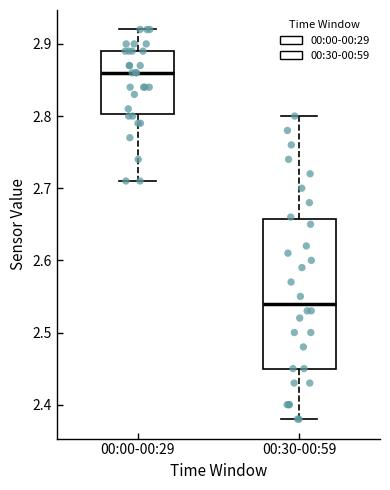

Reading left to right, transcribe this box plot: for each box, give where its median line is, the range the box spans, and where its two whiskers end, as read against the y-axis. The values are not printed on the chart, so give them approximately, as read against the axis.

00:00-00:29: median 2.86, box 2.80 to 2.89, whiskers 2.71 to 2.92
00:30-00:59: median 2.54, box 2.45 to 2.66, whiskers 2.38 to 2.80